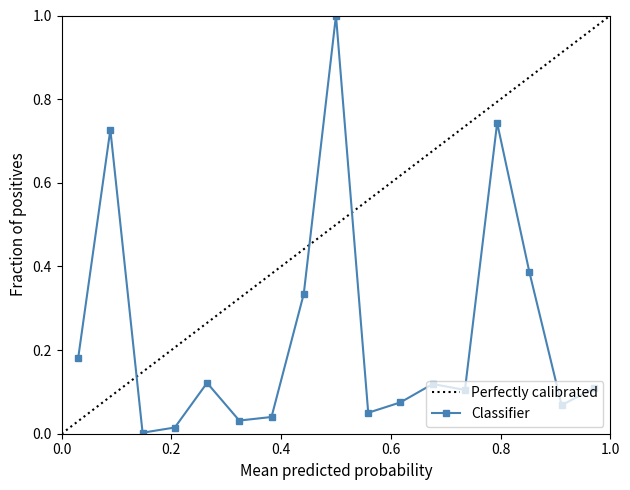

What is the highest value of the Classifier series?

1.0